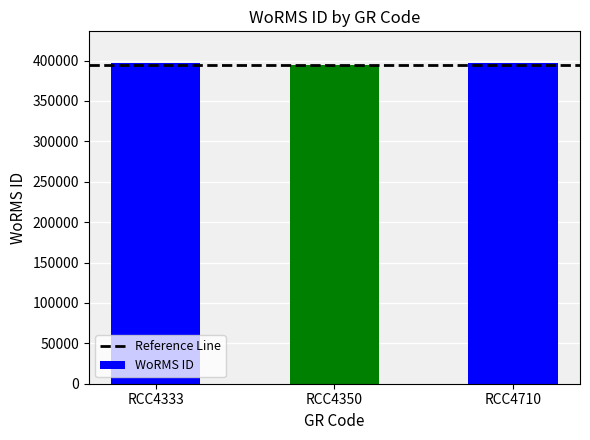

Is it true that the value at RCC4710 is 194062?

False